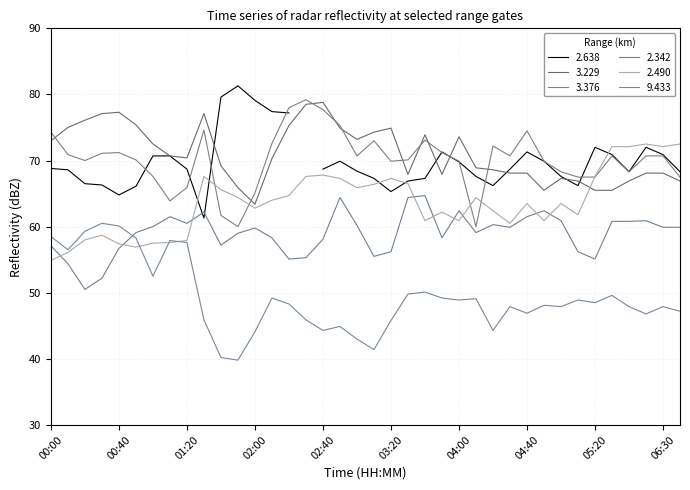

After their last crossing, which series has the higher values: 2.490 or 9.433?

2.490